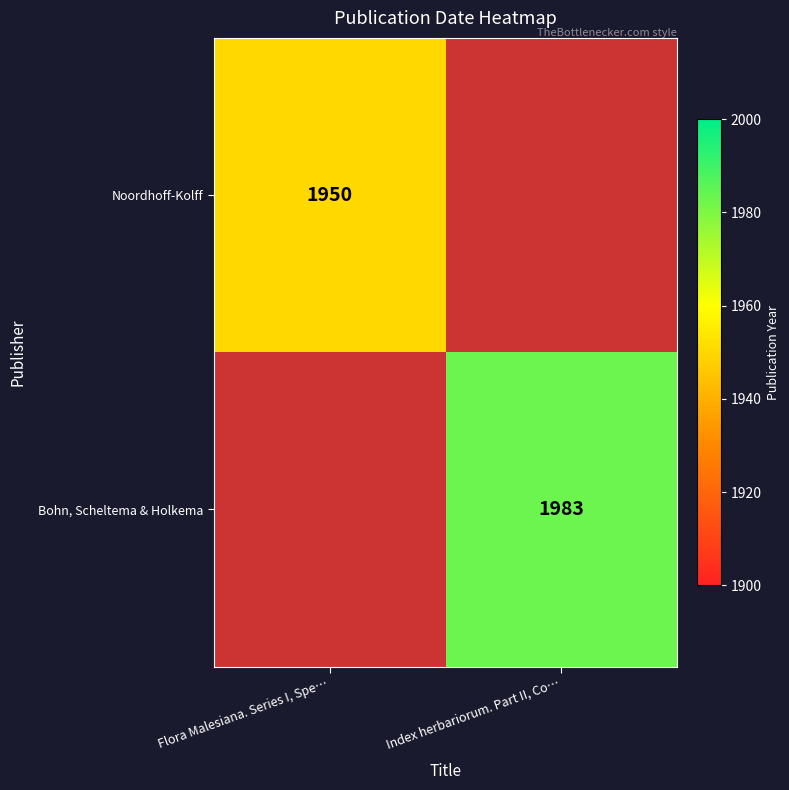

True or false: Noordhoff-Kolff has a value of 1247 at Flora Malesiana. Series I, Spe….

False